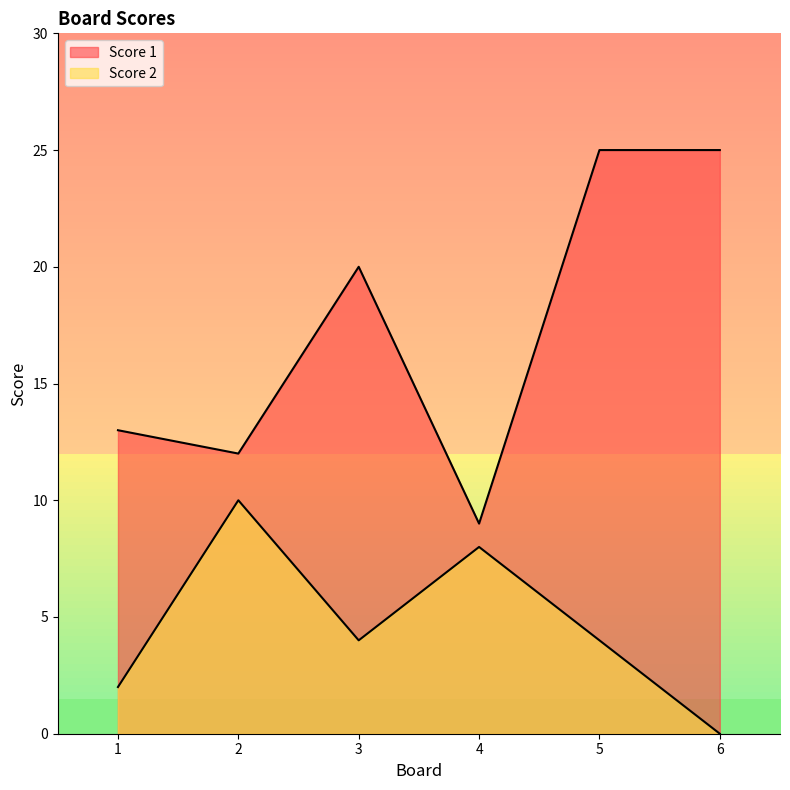

Reading left to right, extract all data points from this chart.

Score 1: 1=13	2=12	3=20	4=9	5=25	6=25
Score 2: 1=2	2=10	3=4	4=8	5=4	6=0